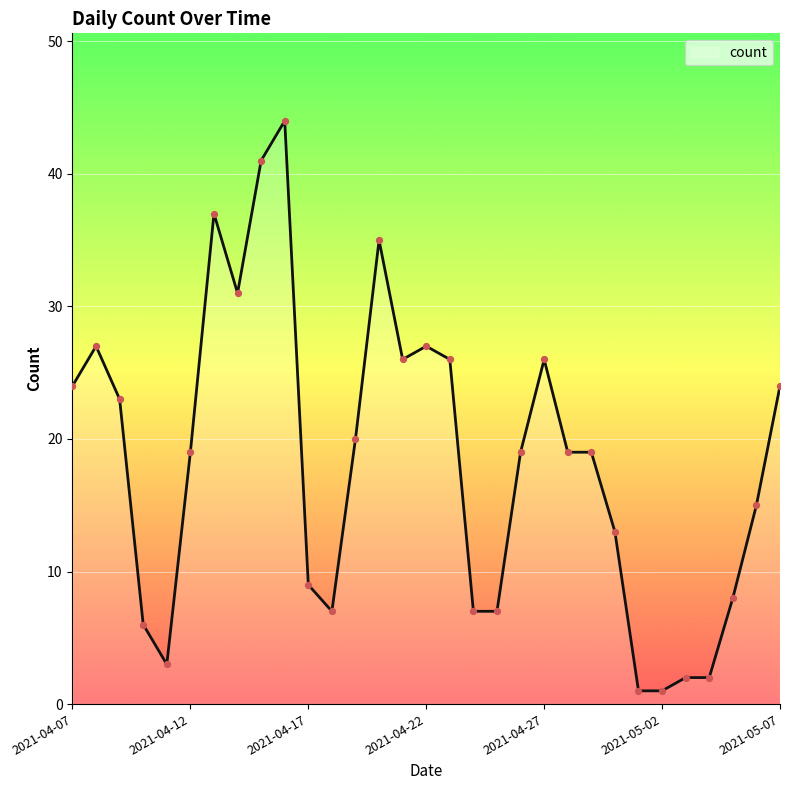

What is the maximum value shown in the chart?

44